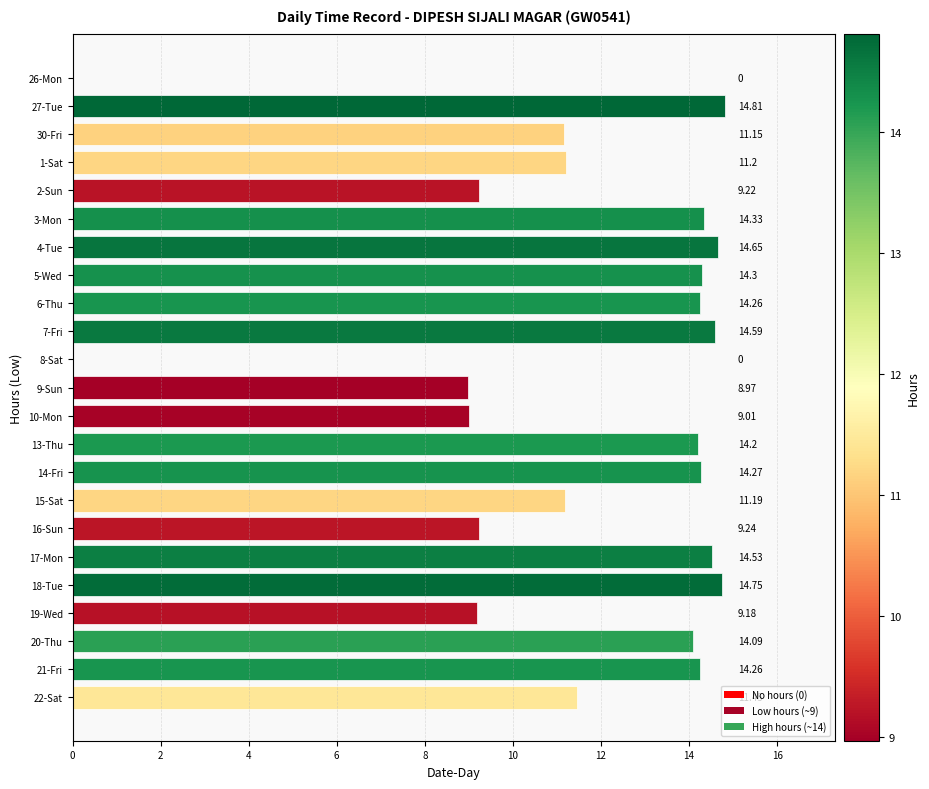

How many data points are above 14?

12